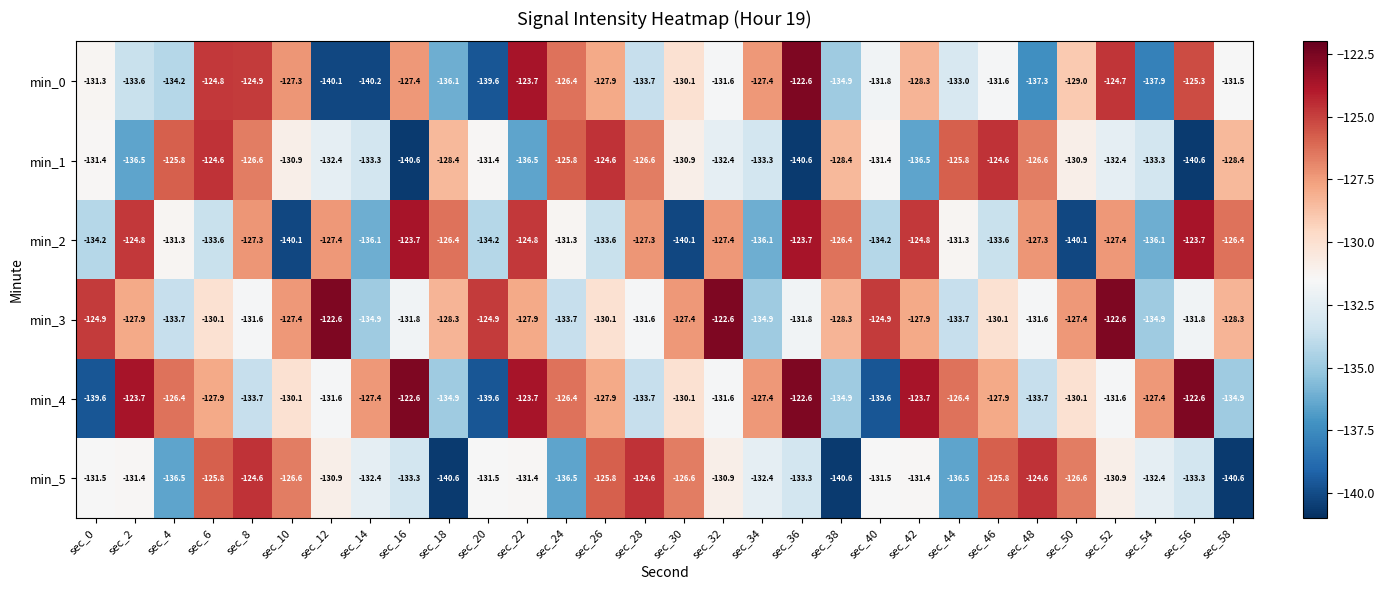

Between sec_0 and sec_22, which series saw the biggest shift?

min_4